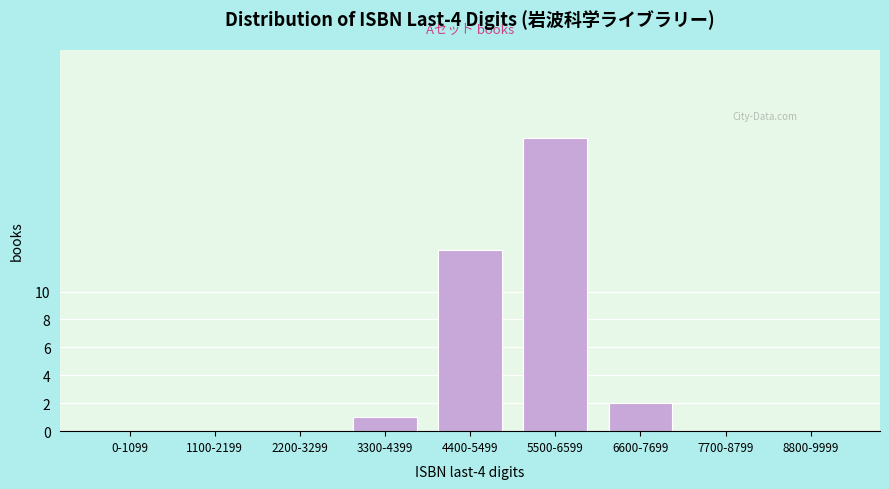

Reading left to right, list all the values displayed in this chart.

0-1099=0	1100-2199=0	2200-3299=0	3300-4399=1	4400-5499=13	5500-6599=21	6600-7699=2	7700-8799=0	8800-9999=0